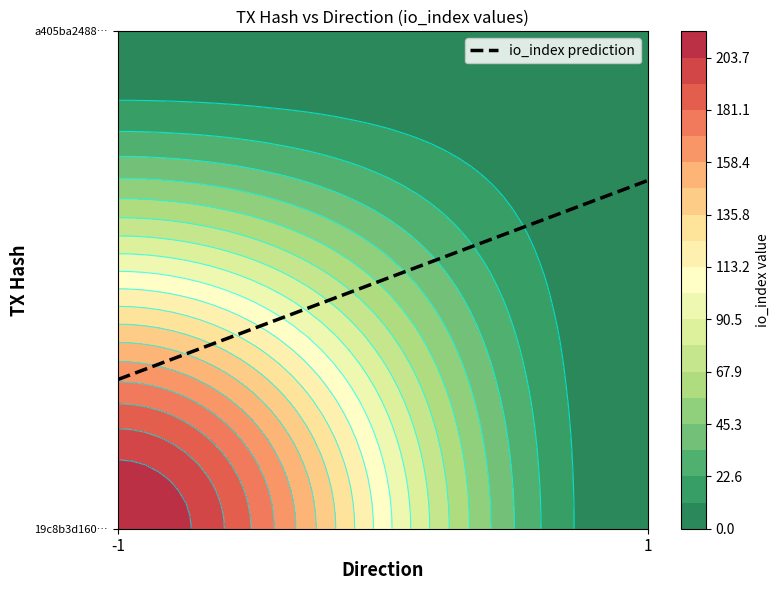

At how many categories does at least one series exceed 147?

1